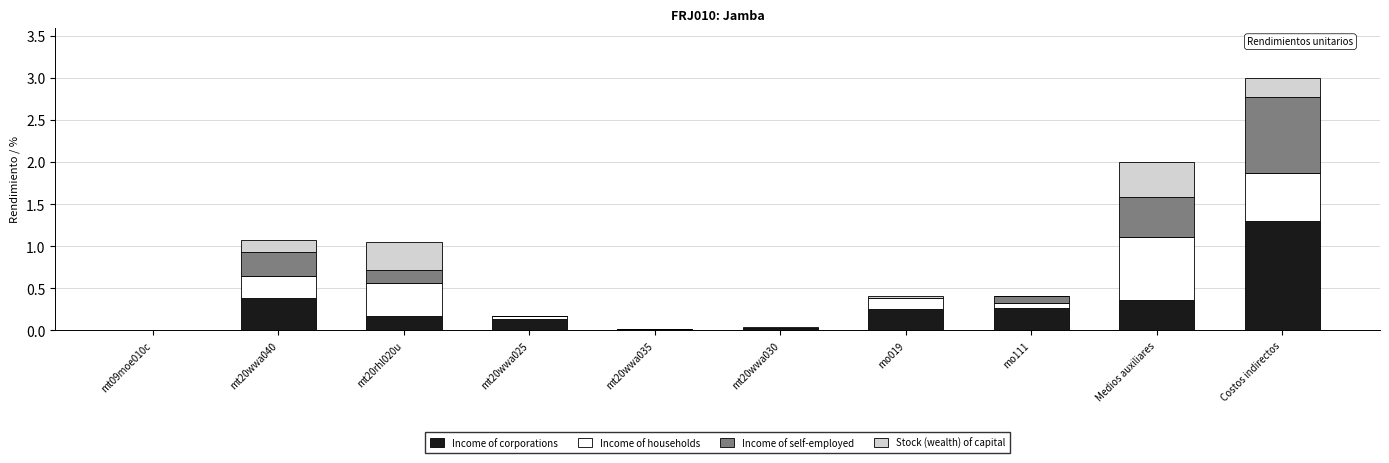

What is the sum of all Income of corporations values?

2.9